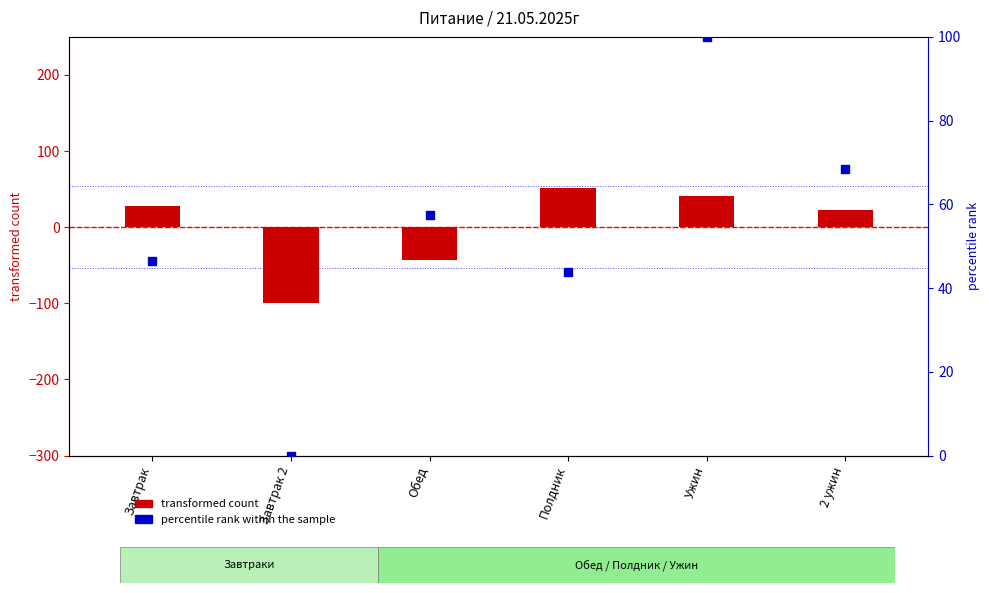

At which category is the sum across all series the highest?

Ужин